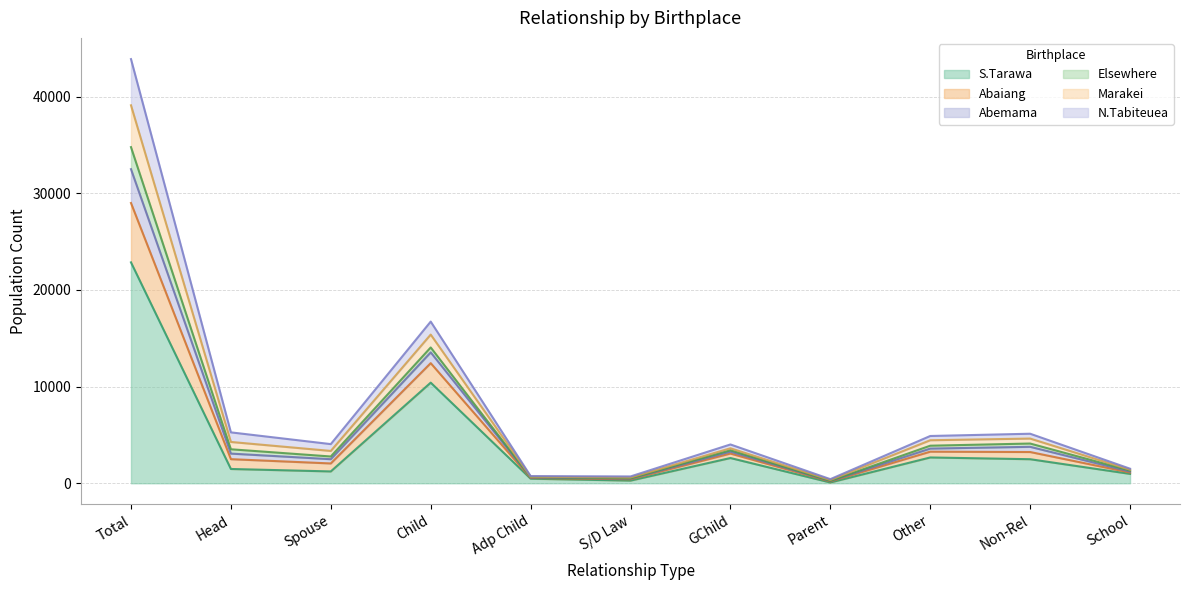

What is the highest value of the S.Tarawa series?

22859